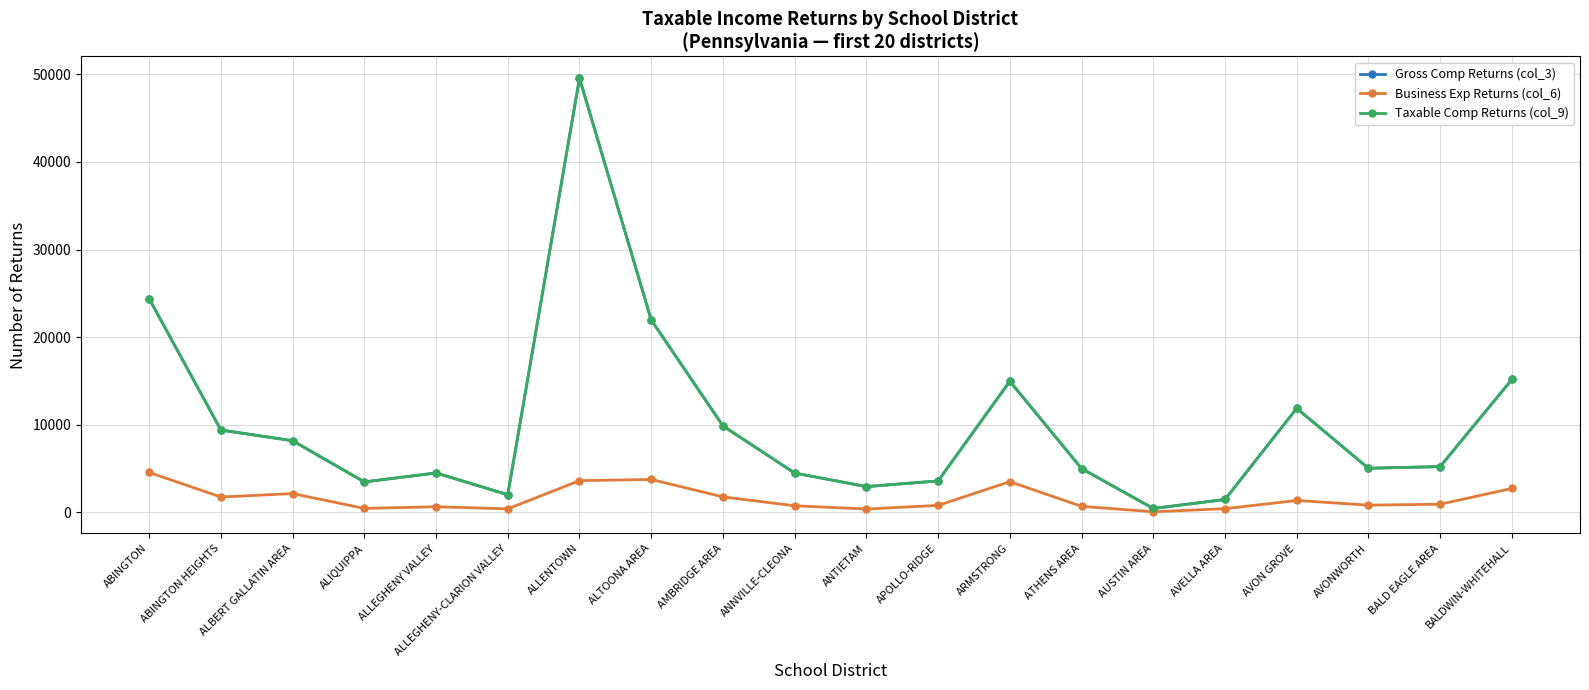

Which series has the largest range (max minus min)?

Gross Comp Returns (col_3)